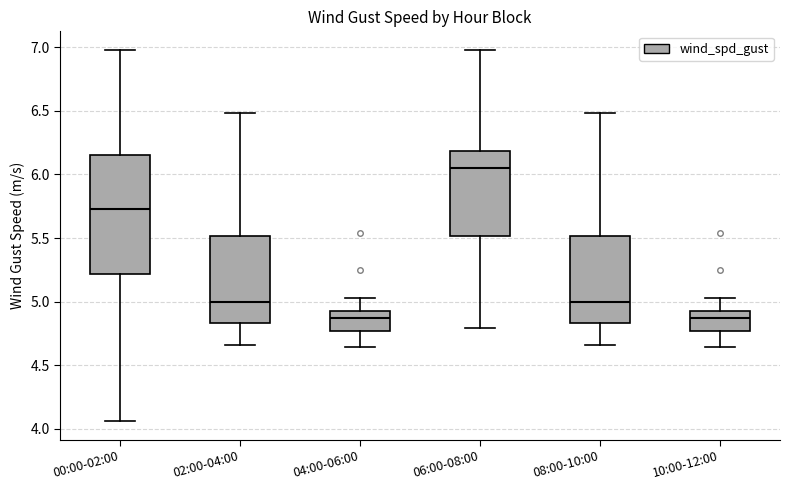

Which box is the tallest, from its lower edge to its upper edge?

00:00-02:00